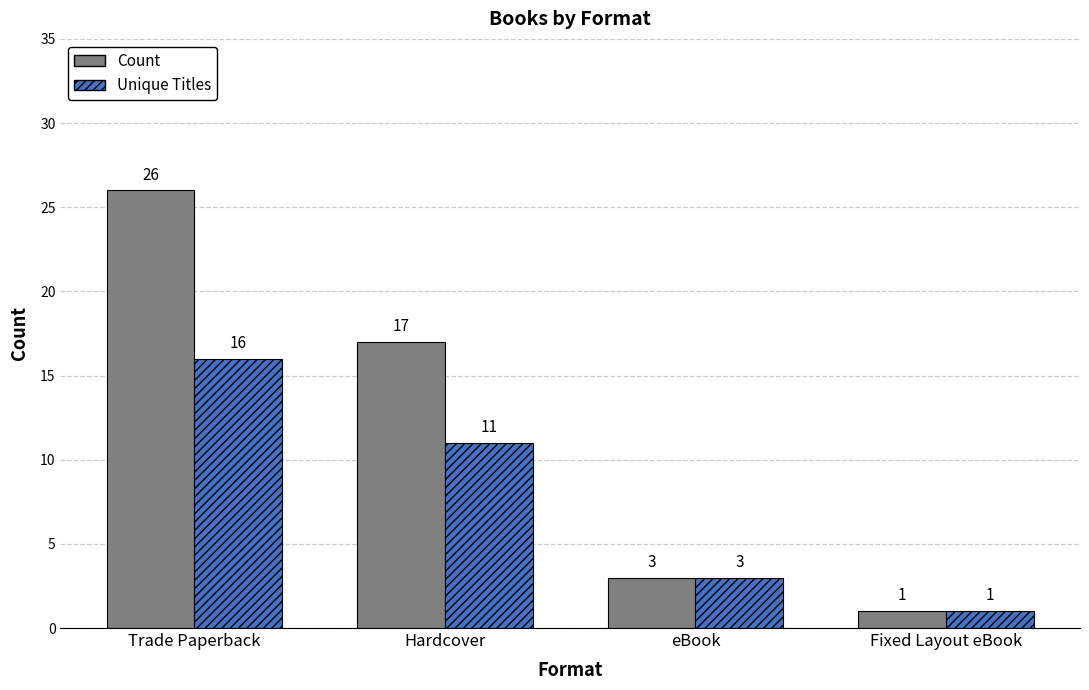

What is the maximum value shown in the chart?

26